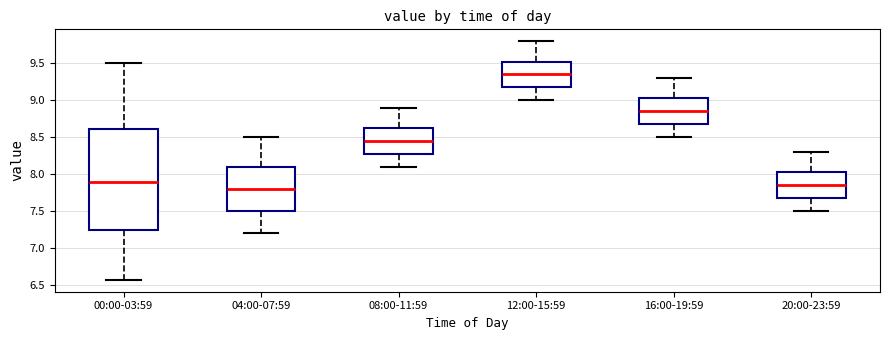

Where is the upper edge of the box for 00:00-03:59 on the y-axis? The values are not printed on the chart, so give them approximately, as read against the axis.

8.60